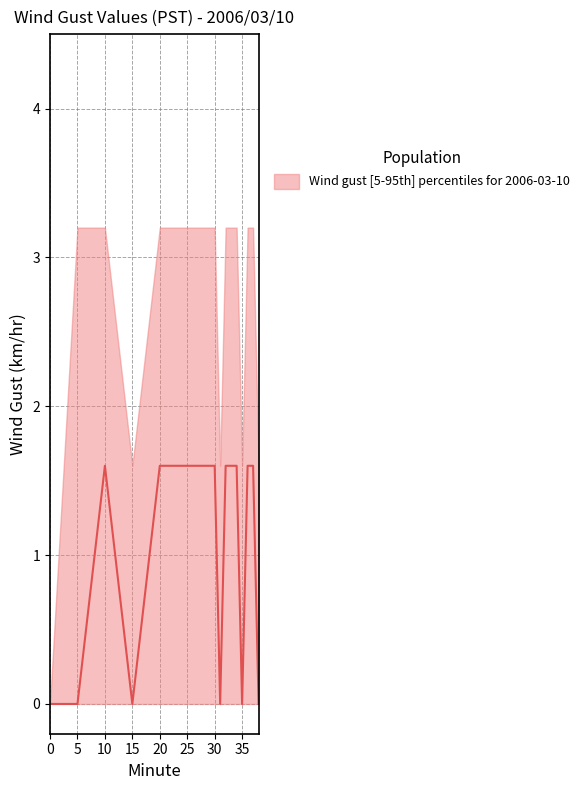

What is the greatest value displayed?

3.2